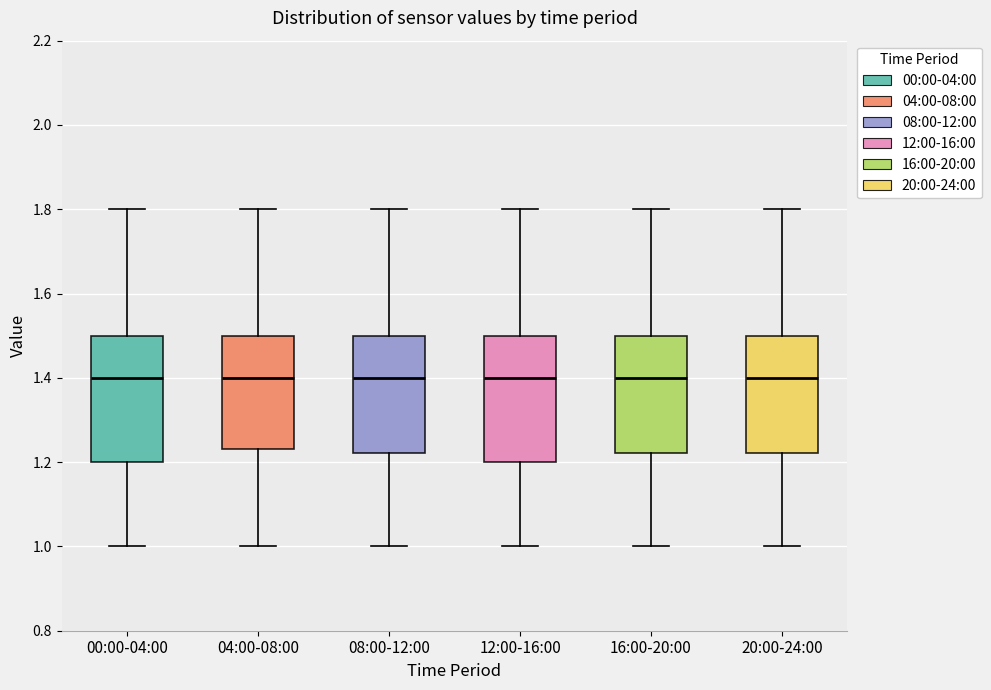

Reading left to right, transcribe this box plot: for each box, give where its median line is, the range the box spans, and where its two whiskers end, as read against the y-axis. The values are not printed on the chart, so give them approximately, as read against the axis.

00:00-04:00: median 1.40, box 1.20 to 1.50, whiskers 1.00 to 1.80
04:00-08:00: median 1.40, box 1.24 to 1.50, whiskers 1.00 to 1.80
08:00-12:00: median 1.40, box 1.22 to 1.50, whiskers 1.00 to 1.80
12:00-16:00: median 1.40, box 1.20 to 1.50, whiskers 1.00 to 1.80
16:00-20:00: median 1.40, box 1.22 to 1.50, whiskers 1.00 to 1.80
20:00-24:00: median 1.40, box 1.22 to 1.50, whiskers 1.00 to 1.80